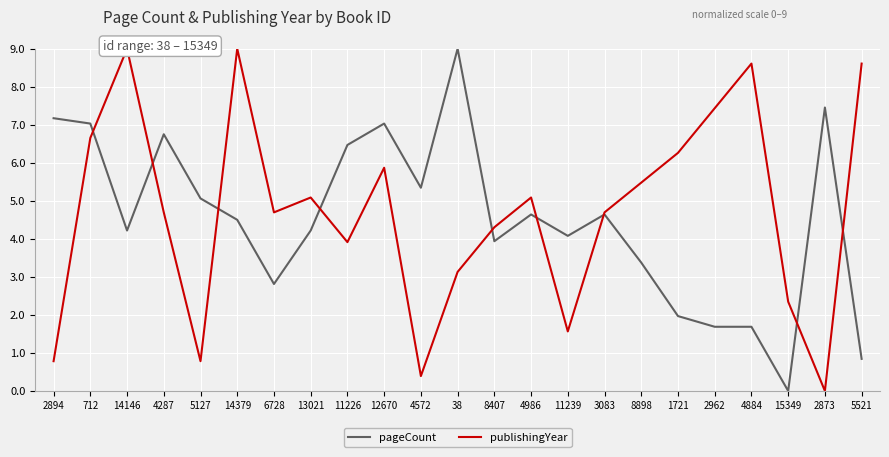

The pageCount series shows 3.1 at 15349. True or false?

False